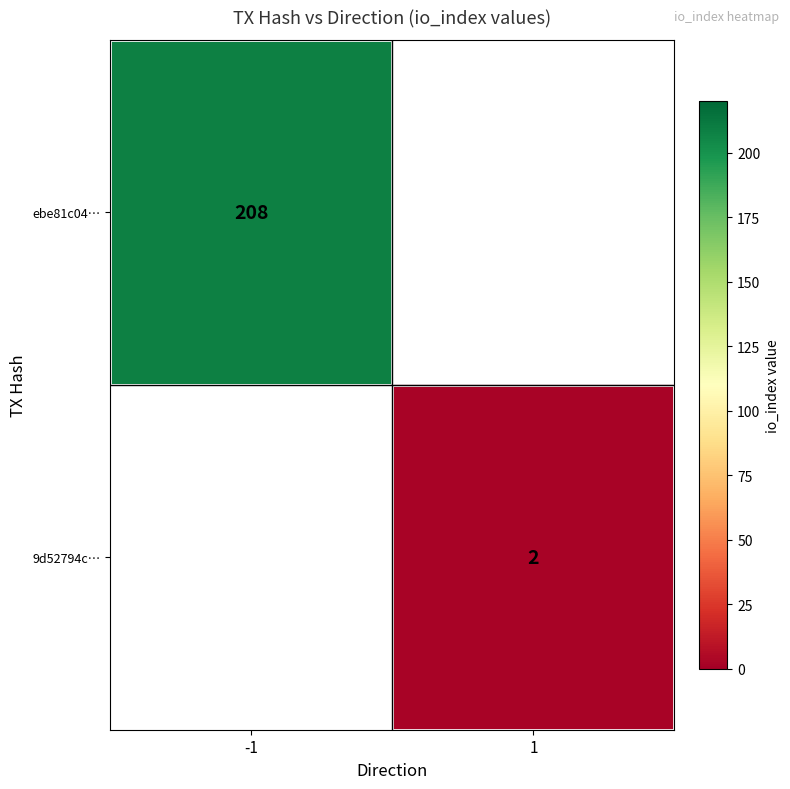

Is it true that ebe81c04… equals 208 at -1?

True